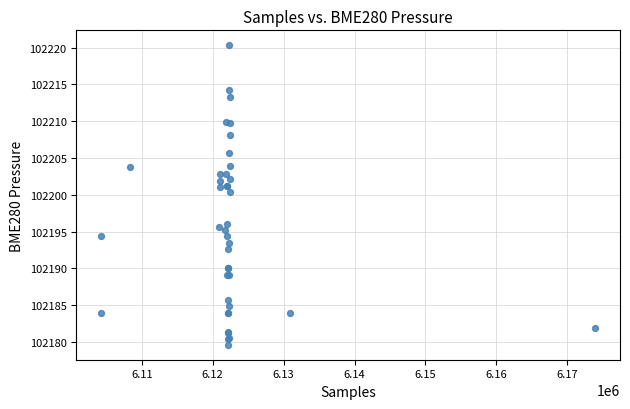

What Y value in the scatter plot is closest to 102199?

102200.4